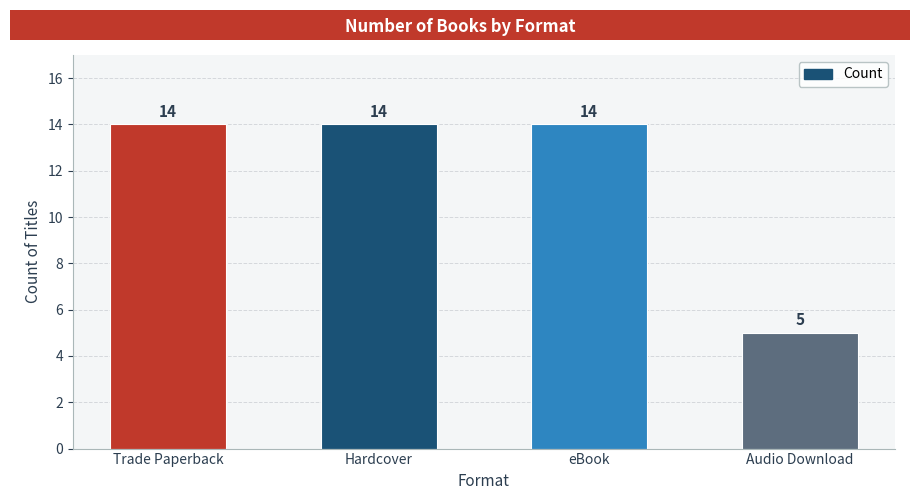

How many bars are there in total?

4